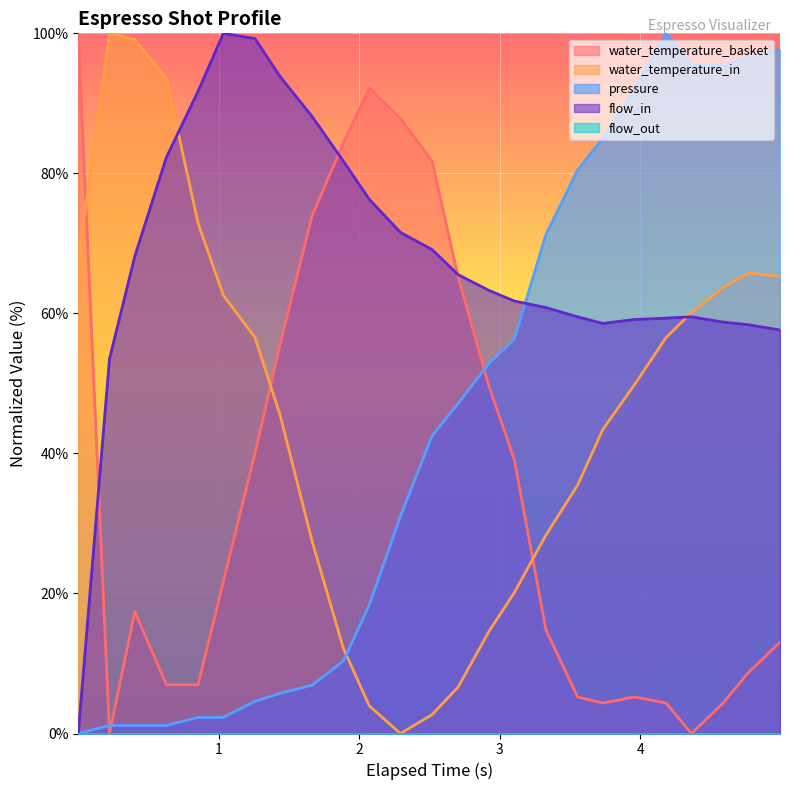

What is the highest value of the water_temperature_basket series?

100.0